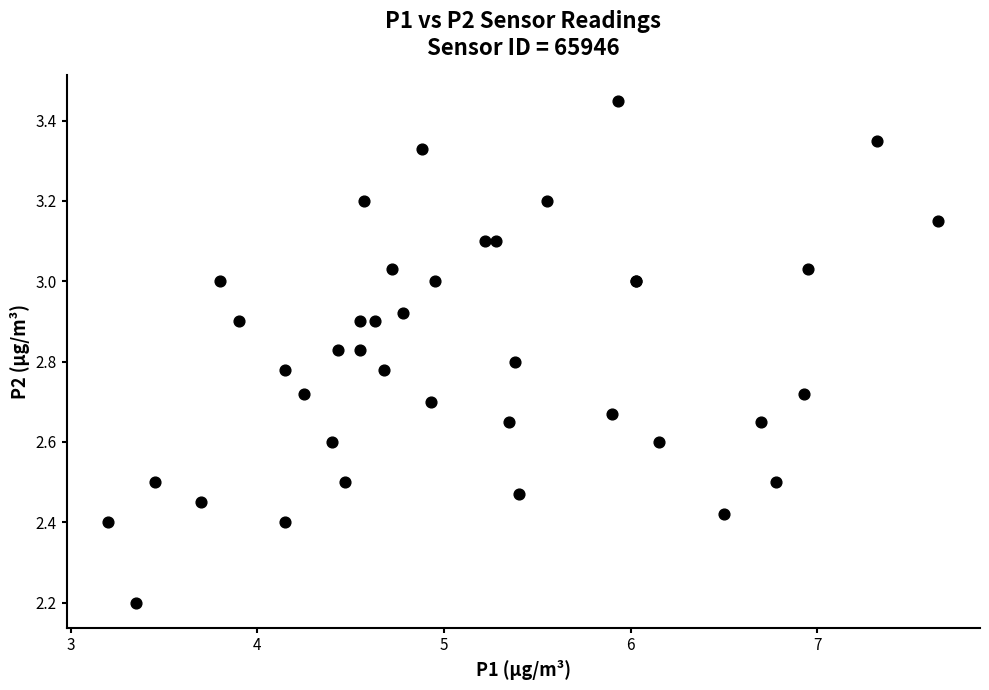

What Y value in the scatter plot is closest to 2?

2.2